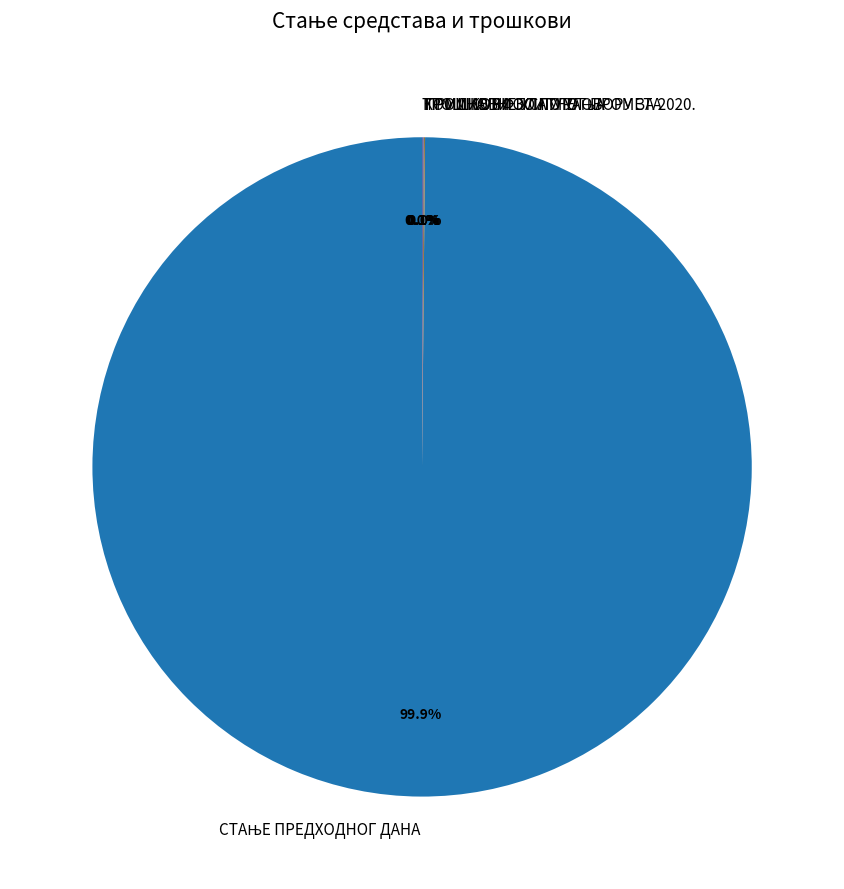

Is there any slice that represents more than half of the pie?

Yes